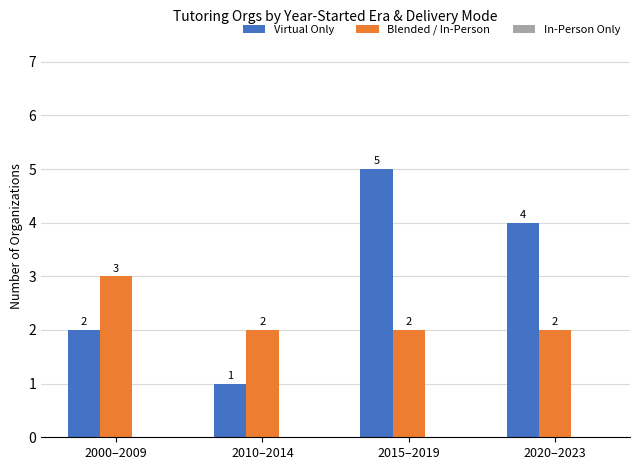

The Blended / In‑Person series shows 1 at 2015–2019. True or false?

False